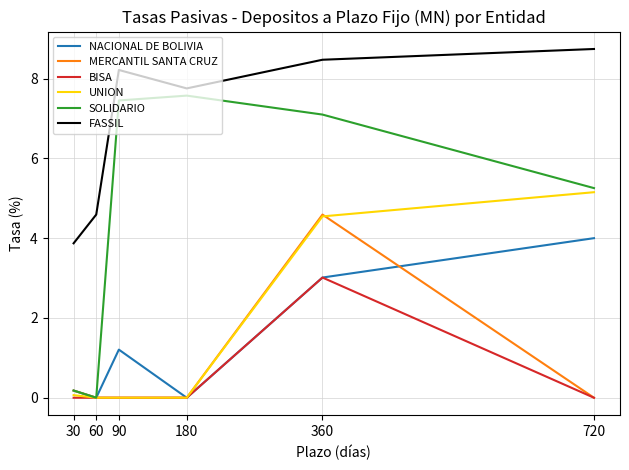

At which category does NACIONAL DE BOLIVIA reach its first local peak?

90